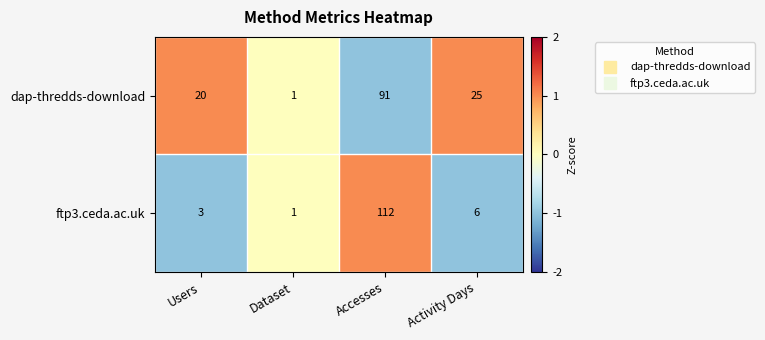

Is it true that ftp3.ceda.ac.uk equals 150 at Accesses?

False